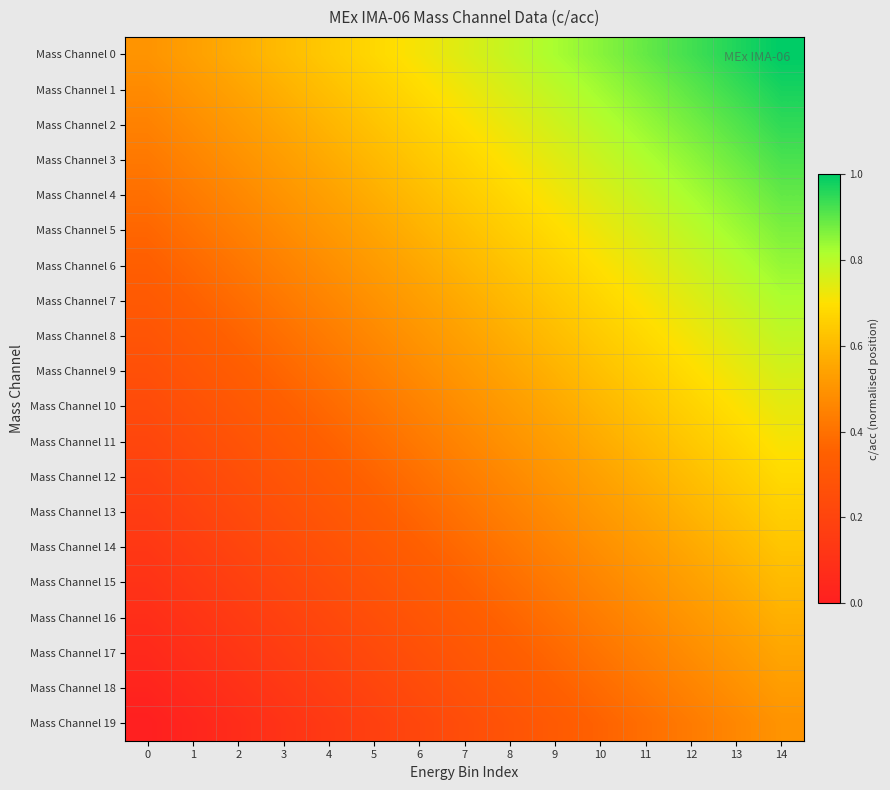

At which category is the sum across all series the highest?

14